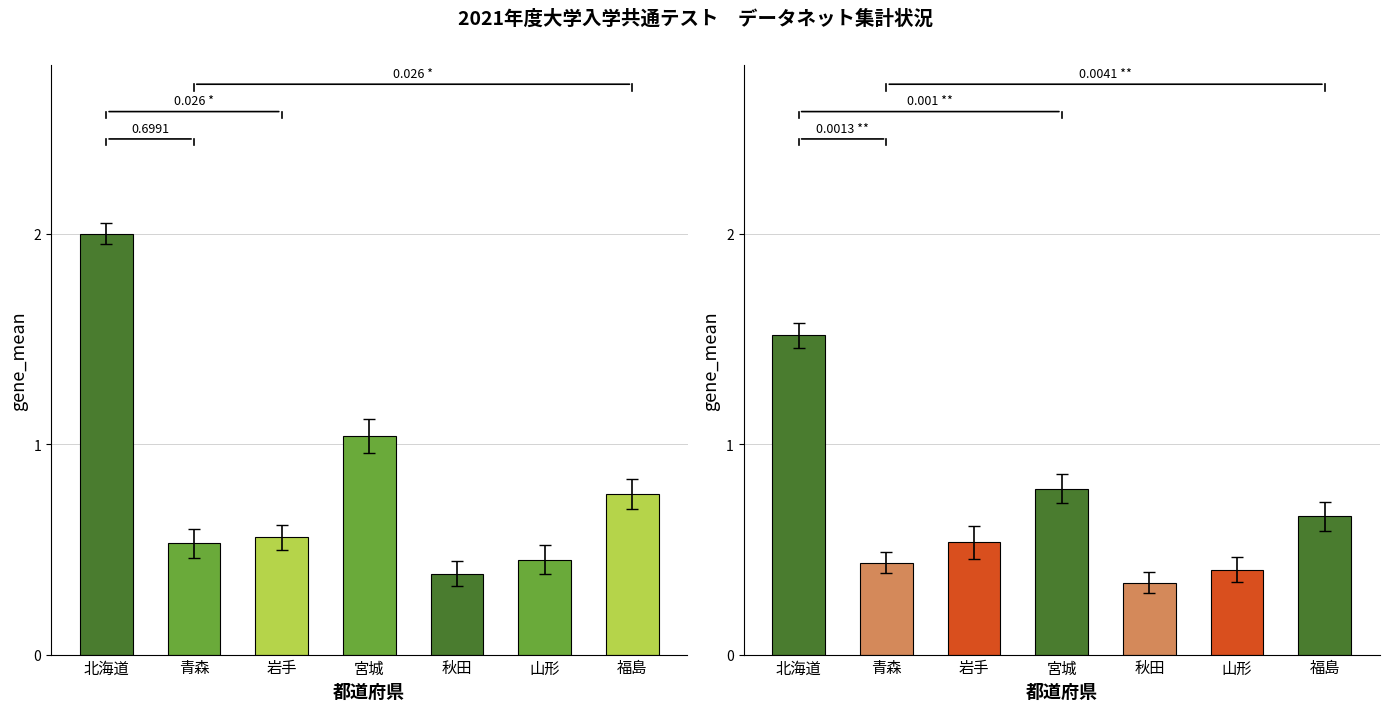

List the series in order of their overall mean, highest first.

共通テスト出願者数, データネット集計数